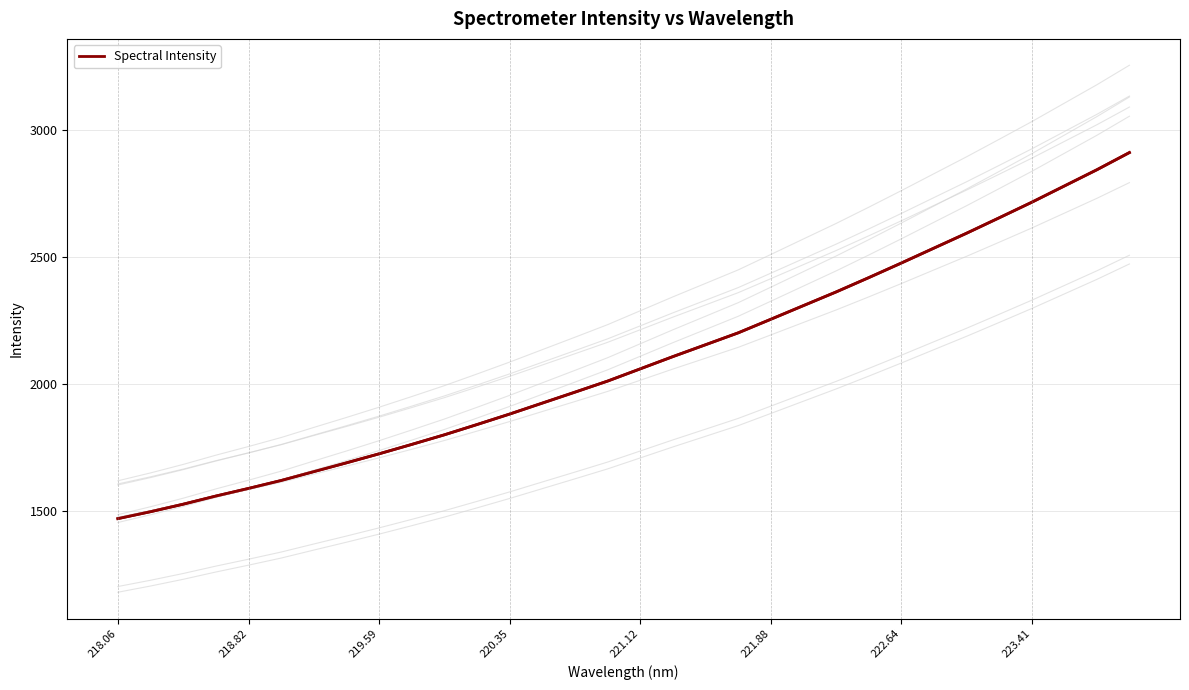

What is the maximum value shown in the chart?

2910.0